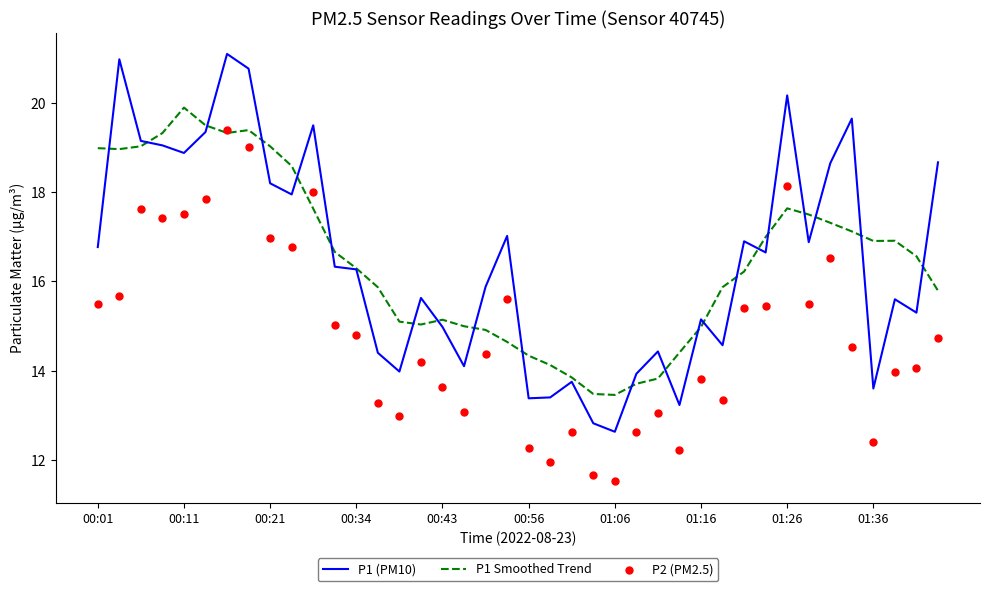

At how many categories does at least one series exceed 18?

15